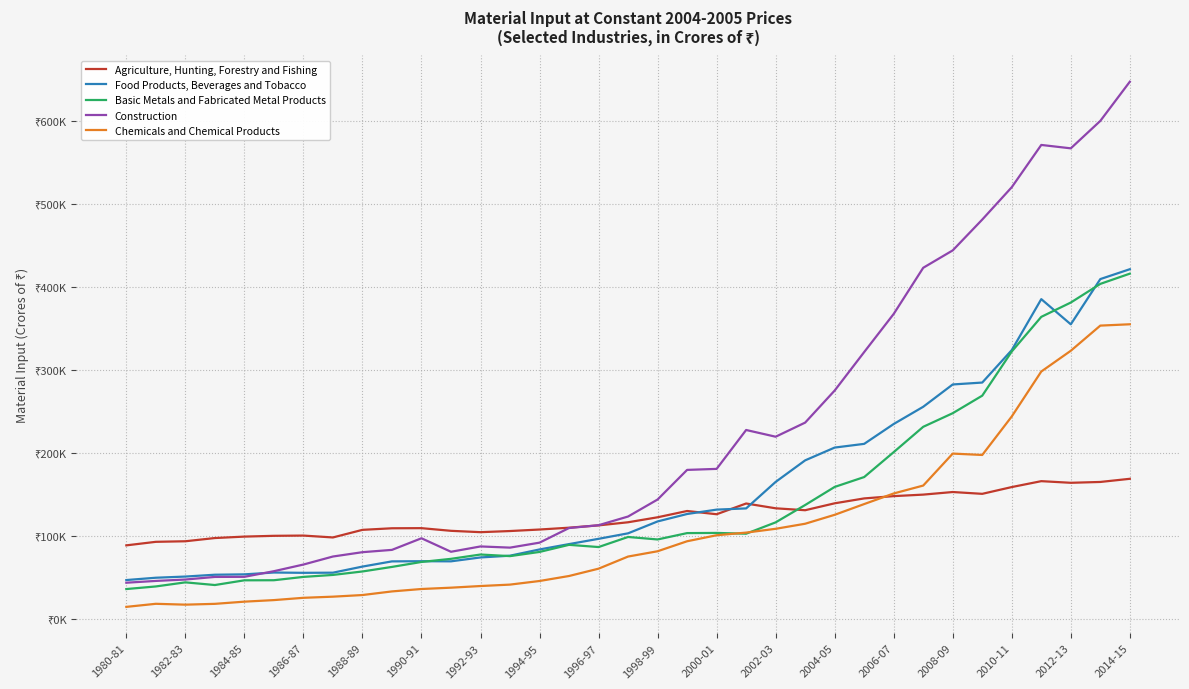

True or false: Chemicals and Chemical Products has more than 0 interior local peaks.

True